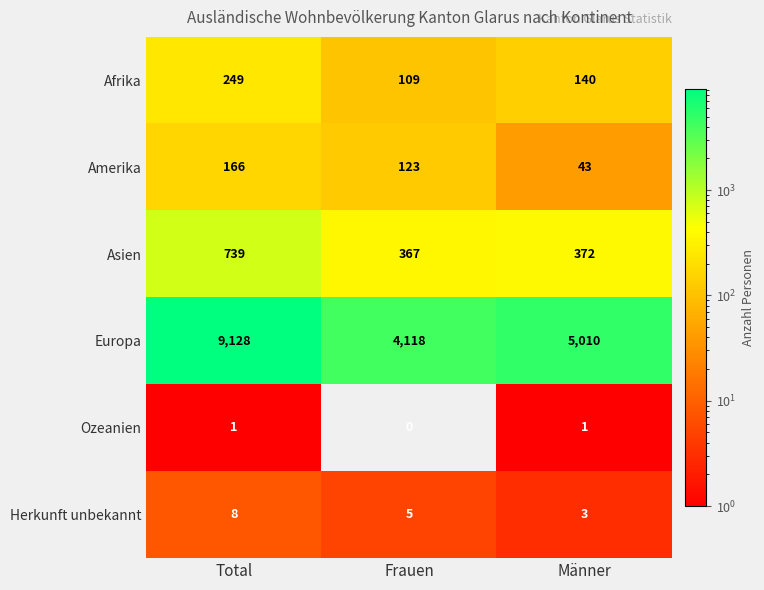

True or false: Asien has a value of 739 at Total.

True